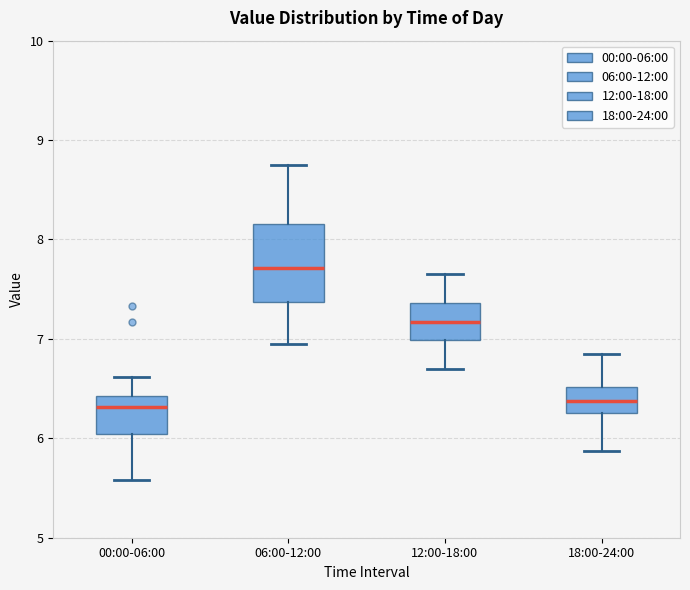

Reading left to right, transcribe this box plot: for each box, give where its median line is, the range the box spans, and where its two whiskers end, as read against the y-axis. The values are not printed on the chart, so give them approximately, as read against the axis.

00:00-06:00: median 6.3, box 6.0 to 6.4, whiskers 5.6 to 6.6
06:00-12:00: median 7.7, box 7.4 to 8.2, whiskers 7.0 to 8.8
12:00-18:00: median 7.2, box 7.0 to 7.4, whiskers 6.7 to 7.7
18:00-24:00: median 6.4, box 6.3 to 6.5, whiskers 5.9 to 6.9